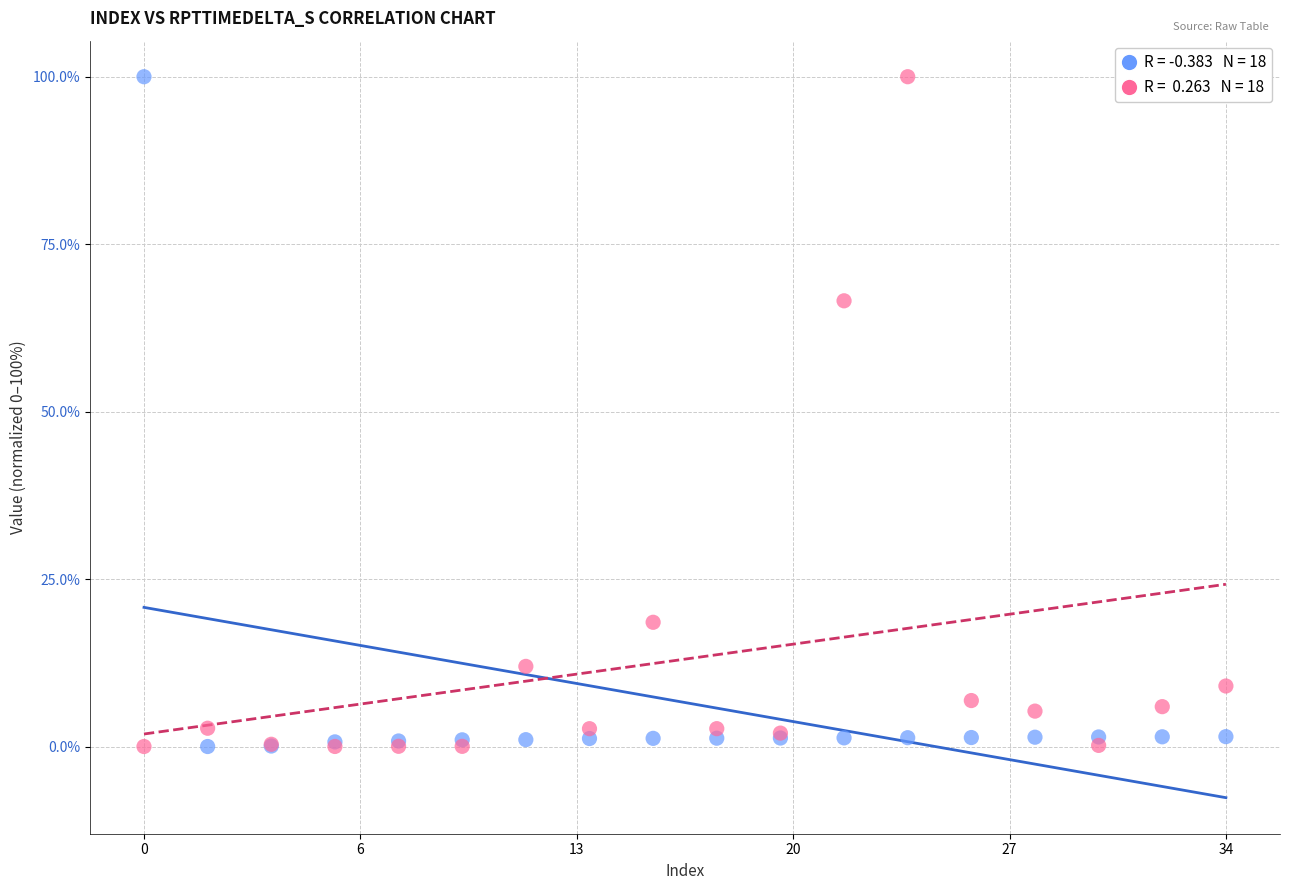

Across all series, what Y value is closest to 50?

66.5